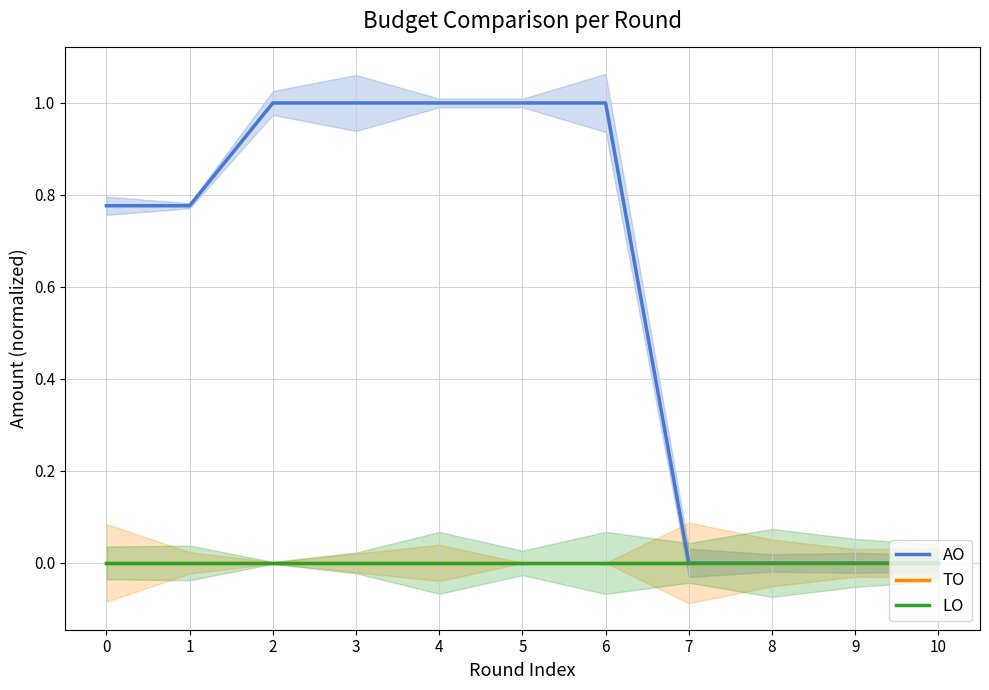

True or false: LO and AO intersect in this chart.

False